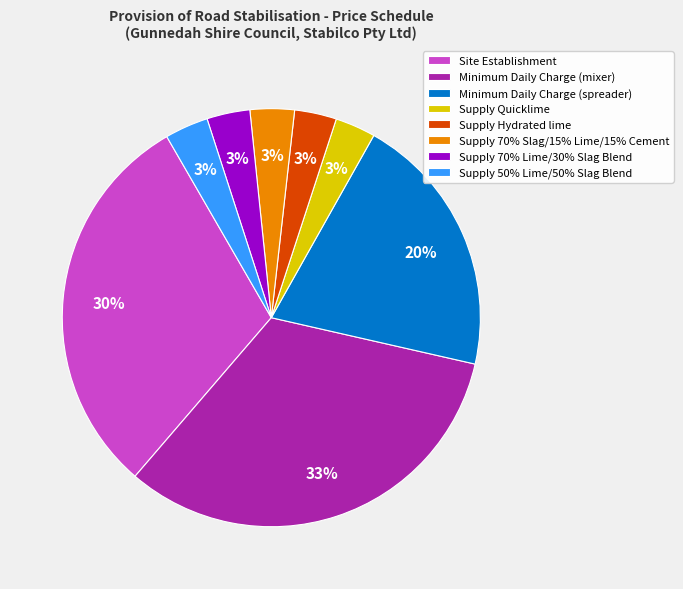

How many slices are in this pie chart?

8